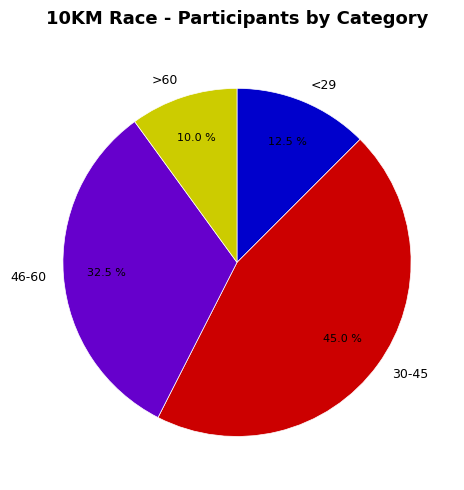

How many slices are in this pie chart?

4